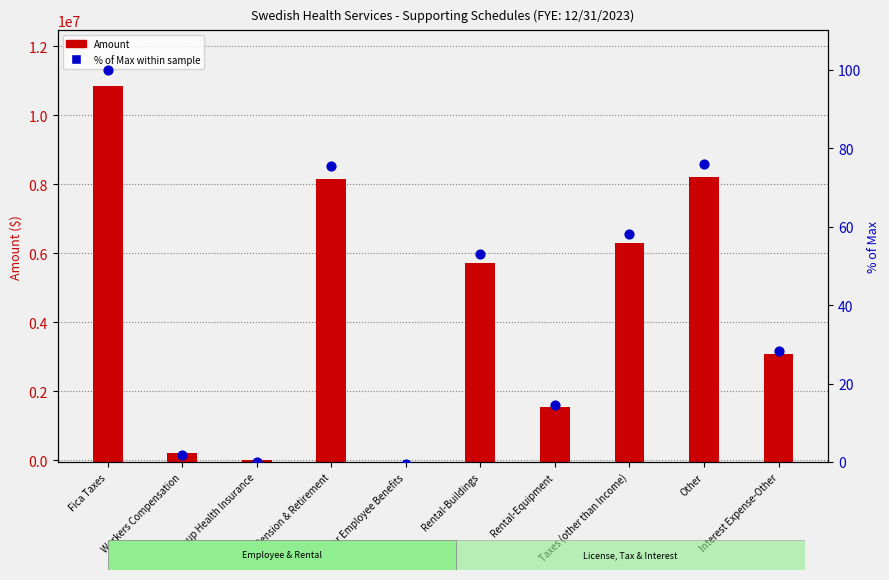

What are all the series names shown in the legend?

Amount, % of Max